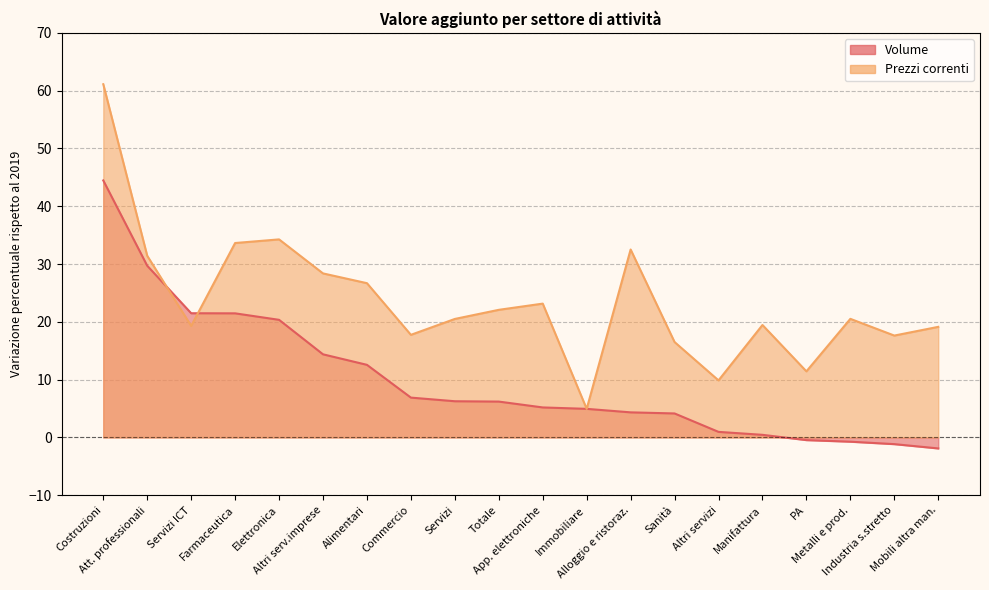

The Volume series shows 6.3 at Servizi. True or false?

True